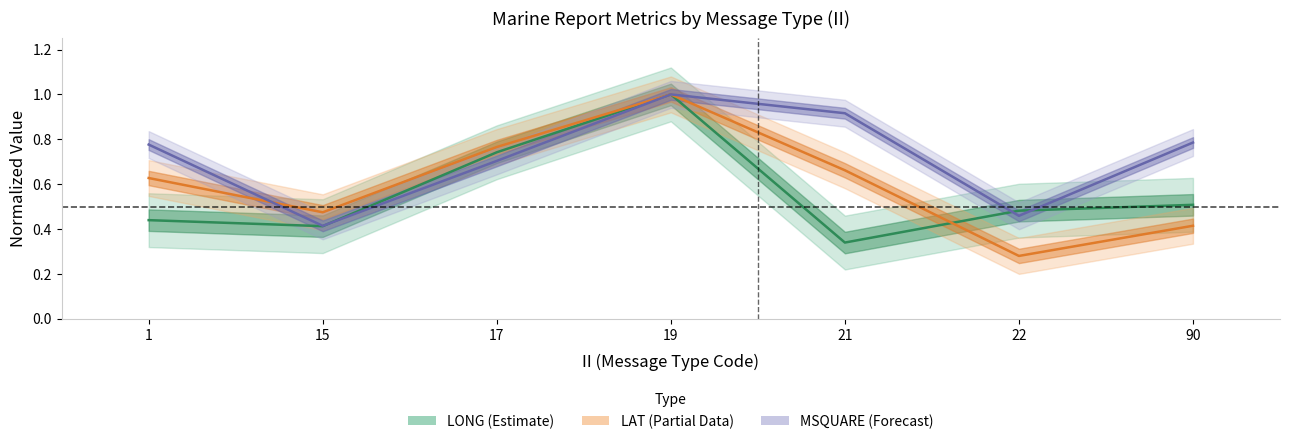

Count the number of data series in this chart.

3